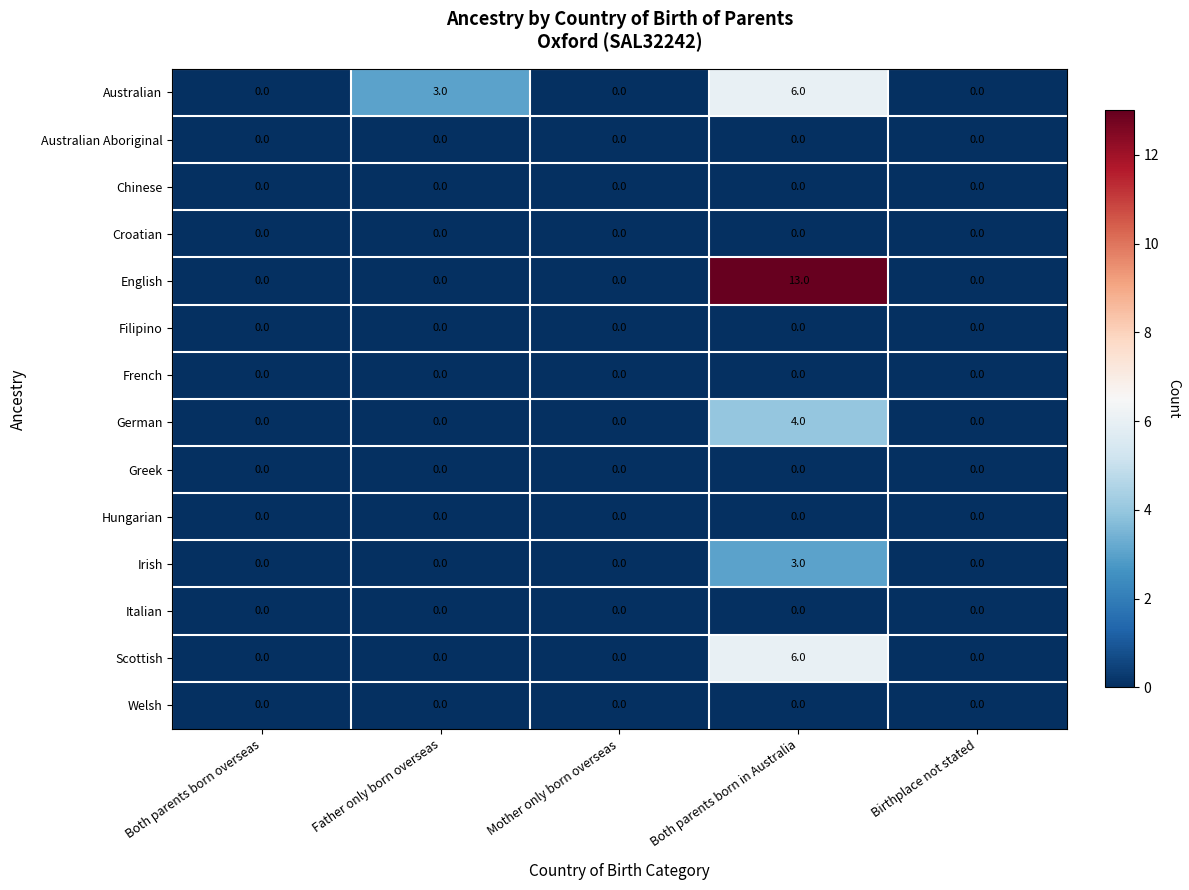

At which category is the sum across all series the highest?

Both parents born in Australia